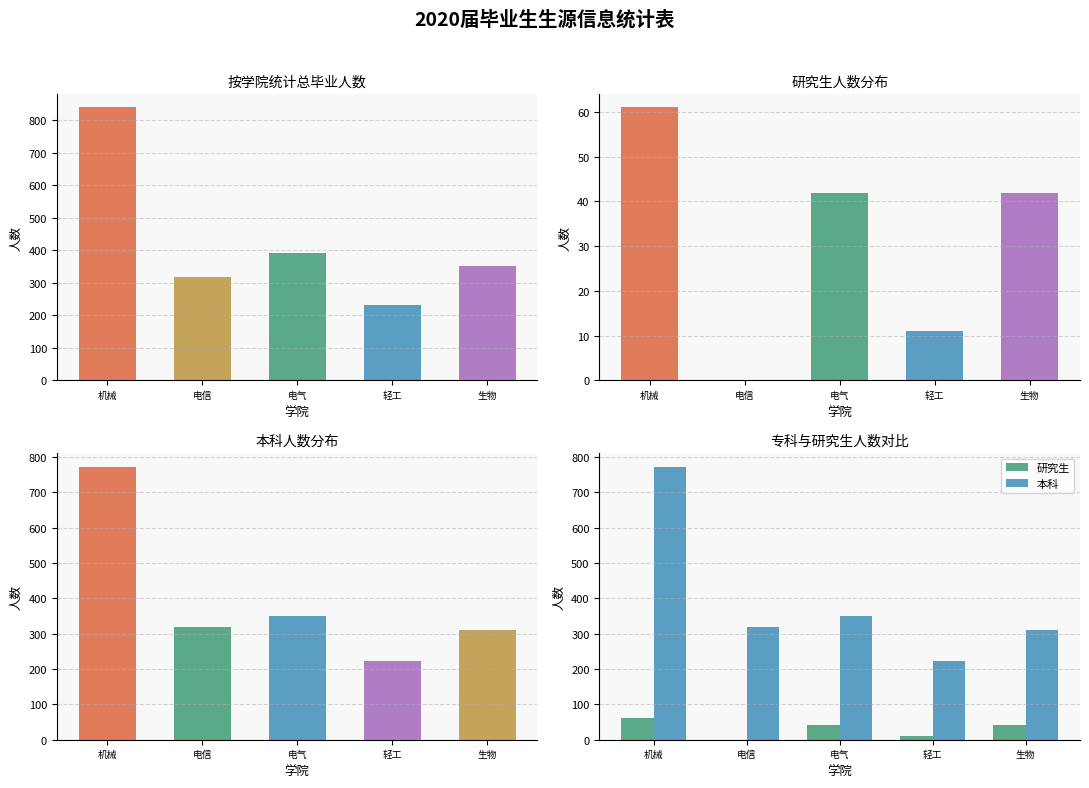

Reading left to right, transcribe all the data shown in this chart.

总毕业人数: 839	319	392	233	353
研究生: 61	0	42	11	42
本科: 772	319	350	222	311